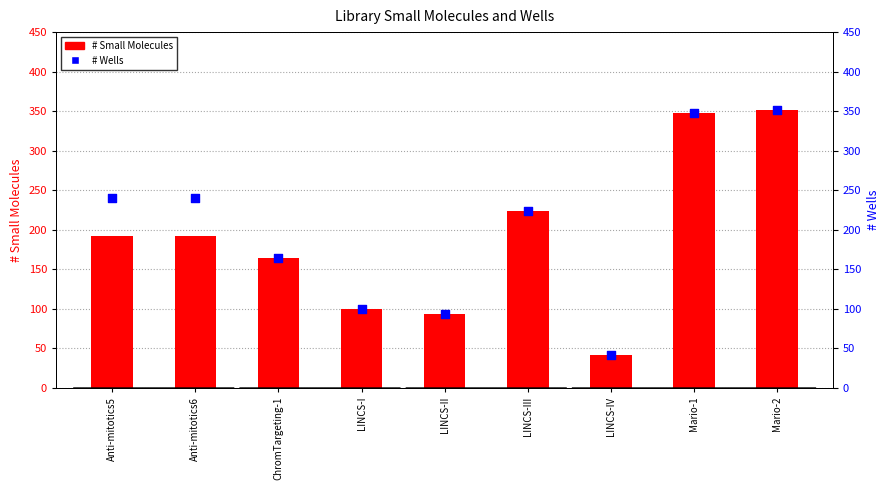

What are all the series names shown in the legend?

# Small Molecules, # Wells